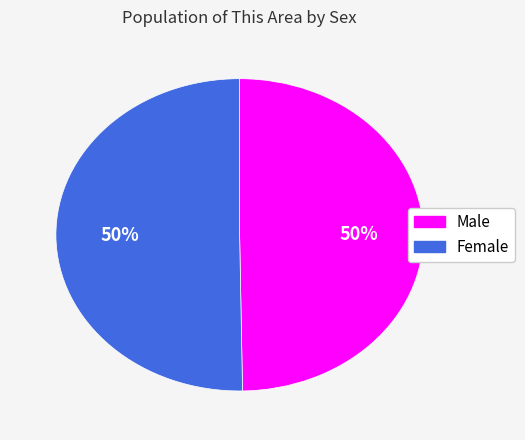

To the nearest percent, what is the average slice percentage?

50%